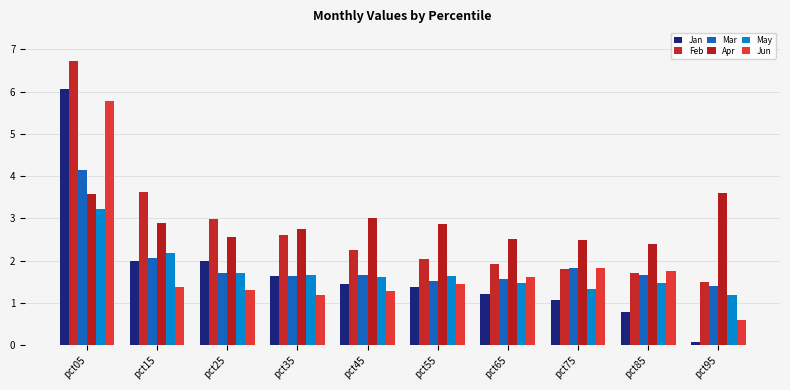

List the series in order of their peak value, highest first.

Feb, Jan, Jun, Mar, Apr, May